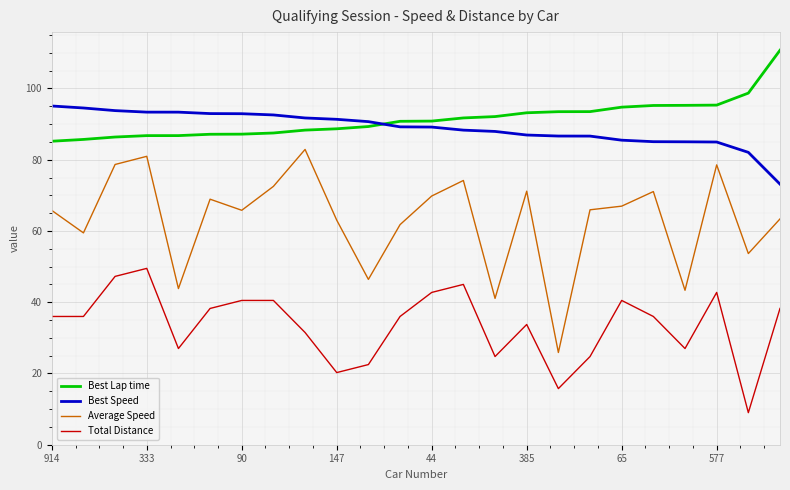

True or false: Average Speed and Best Lap time cross at least once.

False